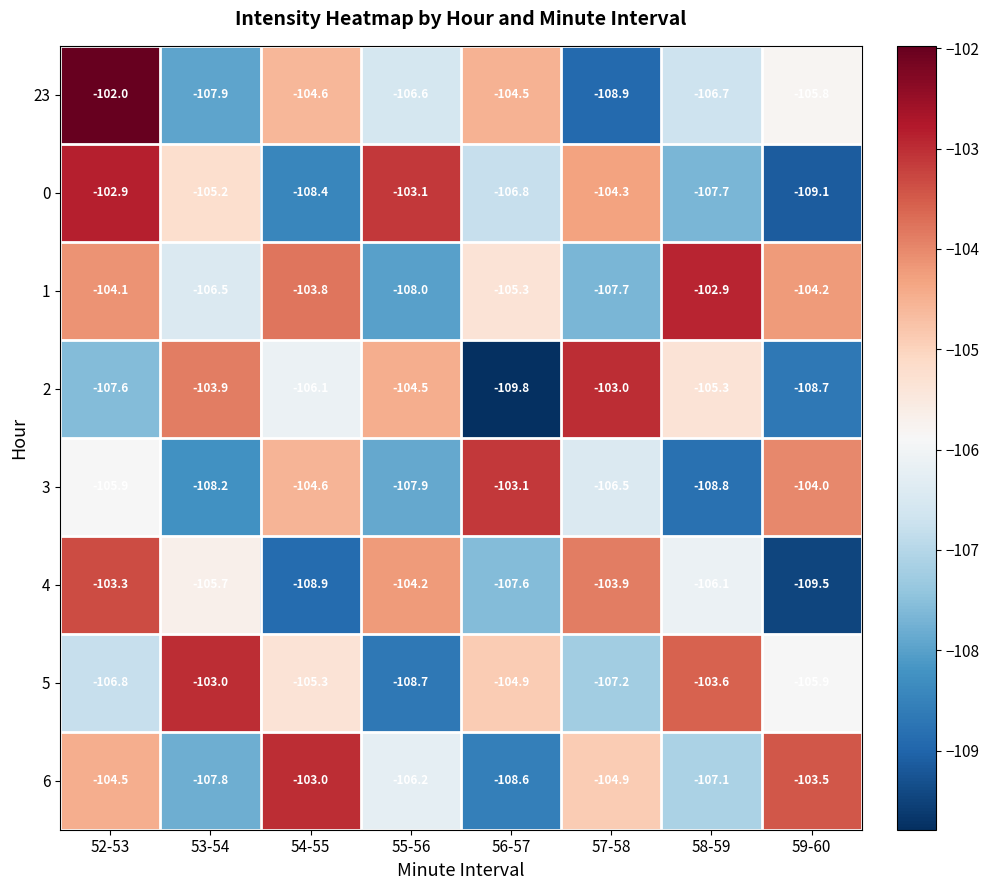

True or false: 0 has a value of -155.4 at 56-57.

False